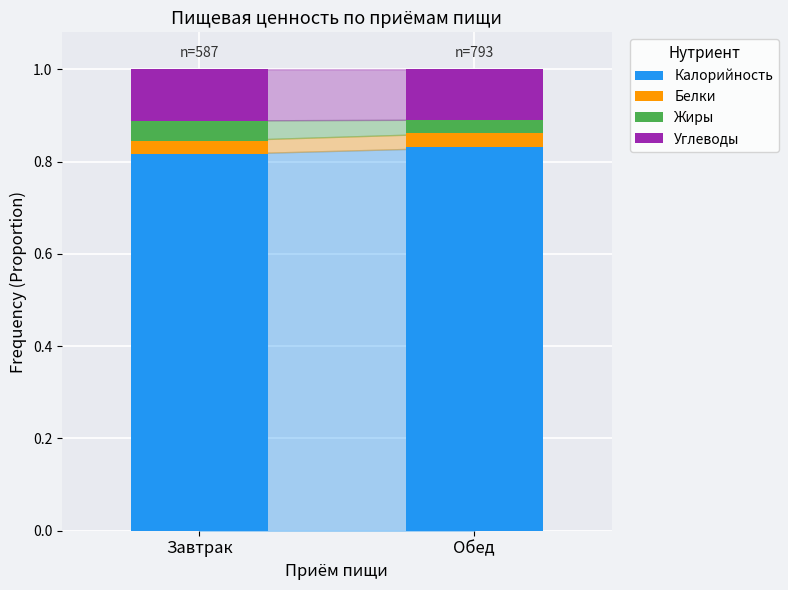

Count the number of categories in the chart.

2